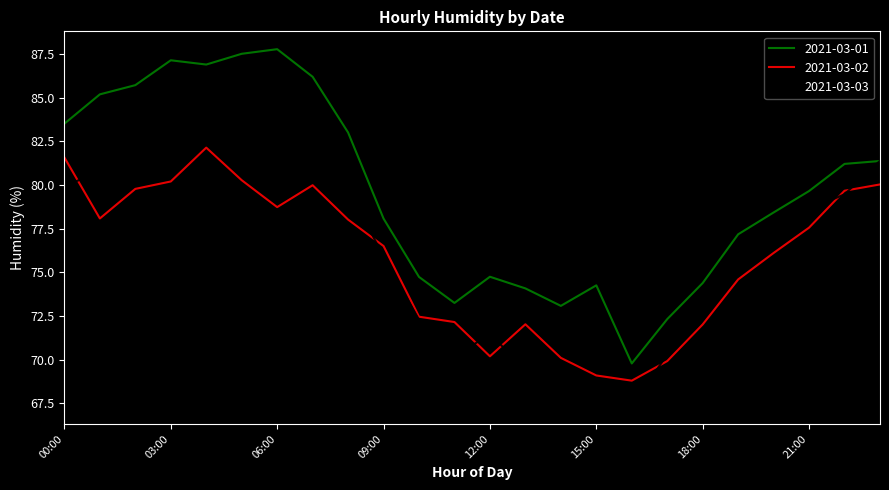

Which series has the largest total across all categories?

2021-03-01